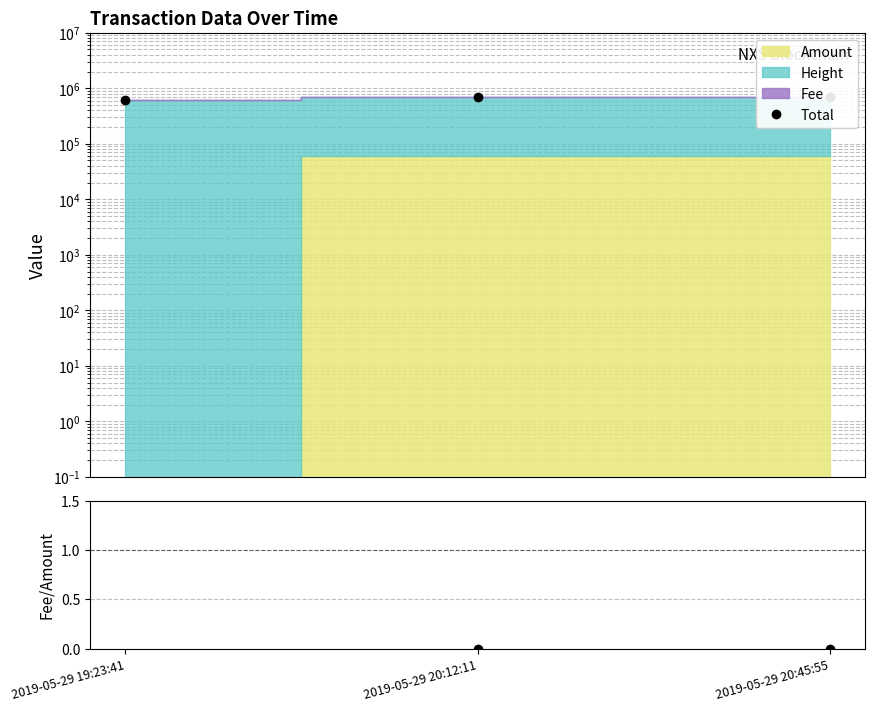

Reading left to right, transcribe all the data shown in this chart.

Total: 2019-05-29 19:23:41=626108.1	2019-05-29 20:12:11=686775.0	2019-05-29 20:45:55=686766.0
Fee/Amount: 2019-05-29 19:23:41=11.0	2019-05-29 20:12:11=0.0	2019-05-29 20:45:55=0.0